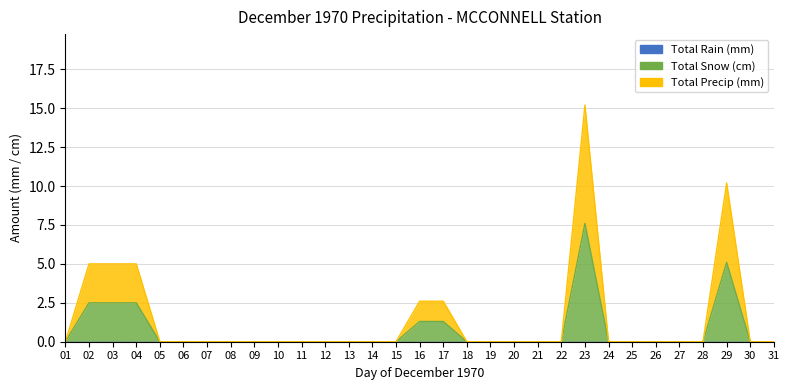

At which label is Total Snow (cm) closest to 3?

02